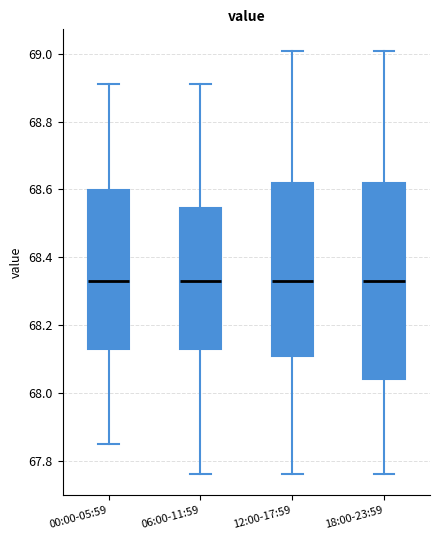

Comparing the boxes themselves (not the whiskers), which one is the tallest?

18:00-23:59